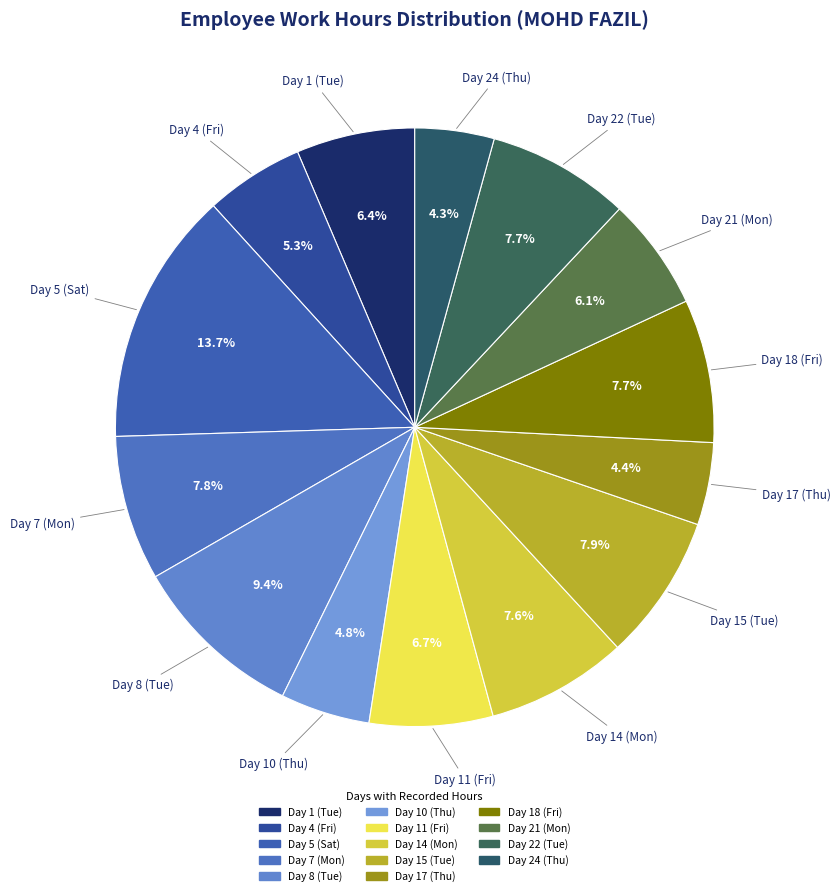

To the nearest percent, what is the difference between the Day 1 (Tue) and Day 10 (Thu) slice percentages?

2%